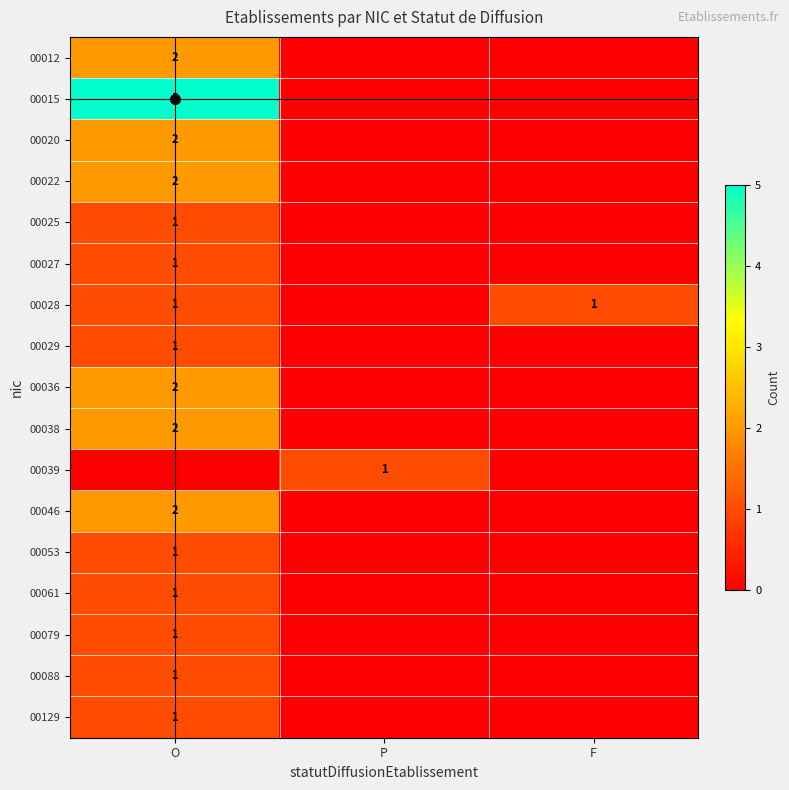

True or false: 00061 has a value of 1 at O.

True